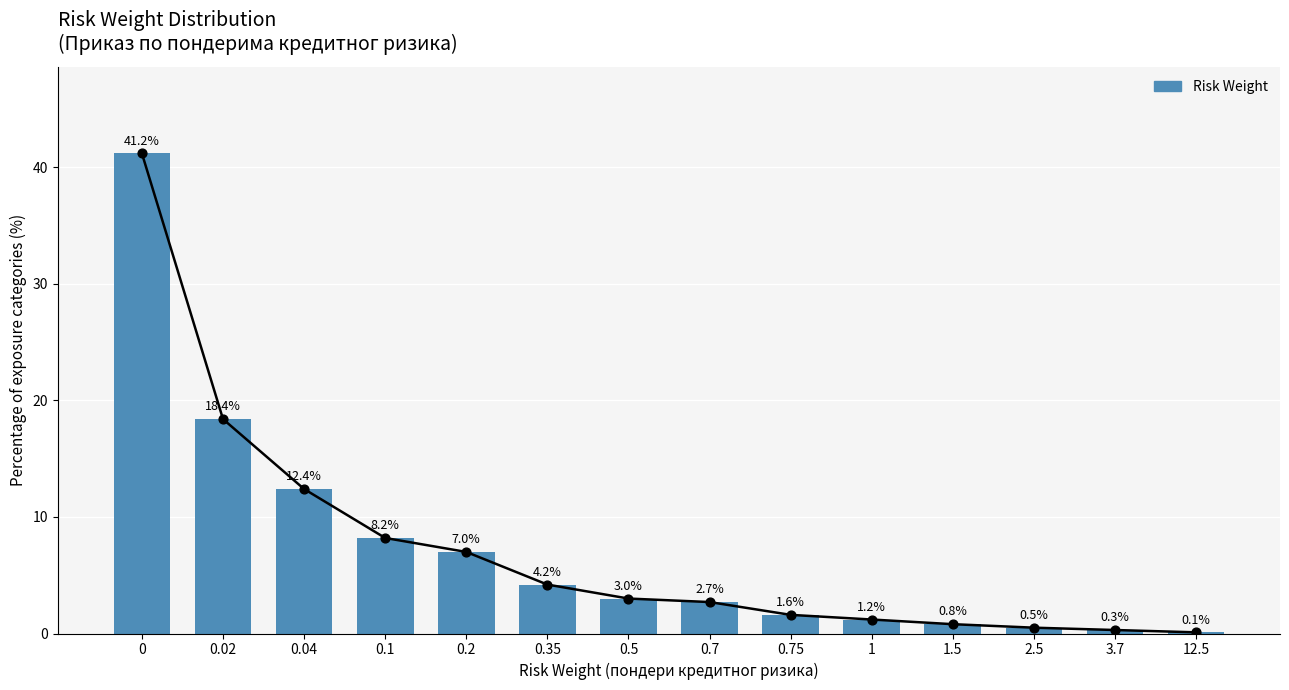

Which has a higher value, 0.75 or 1?

0.75